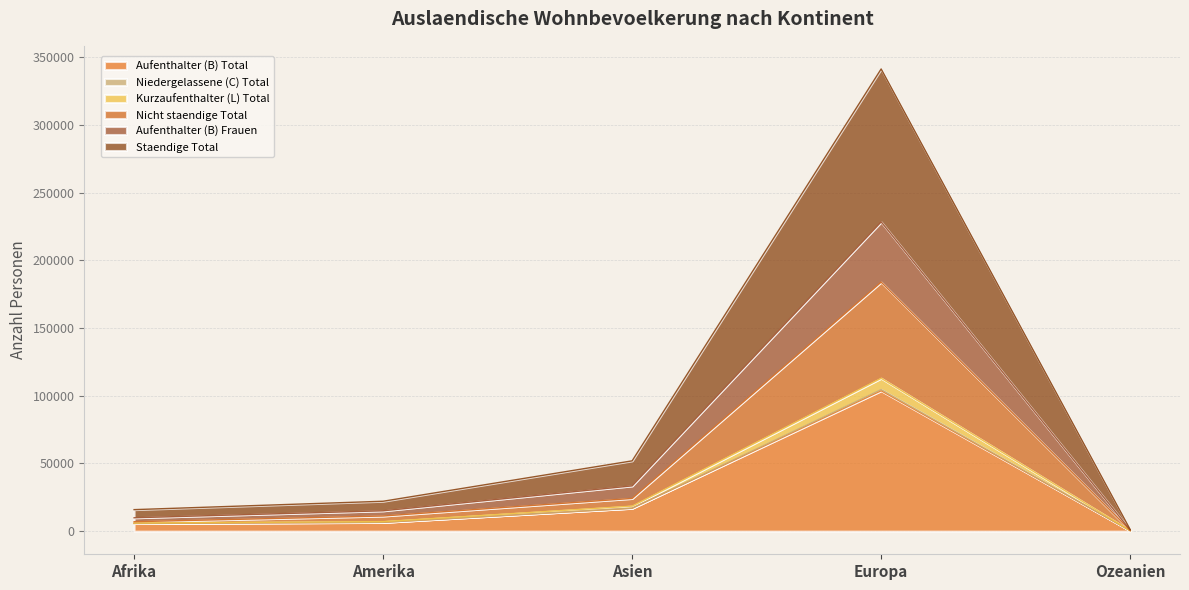

Does the chart display data point markers on the line(s)?

No